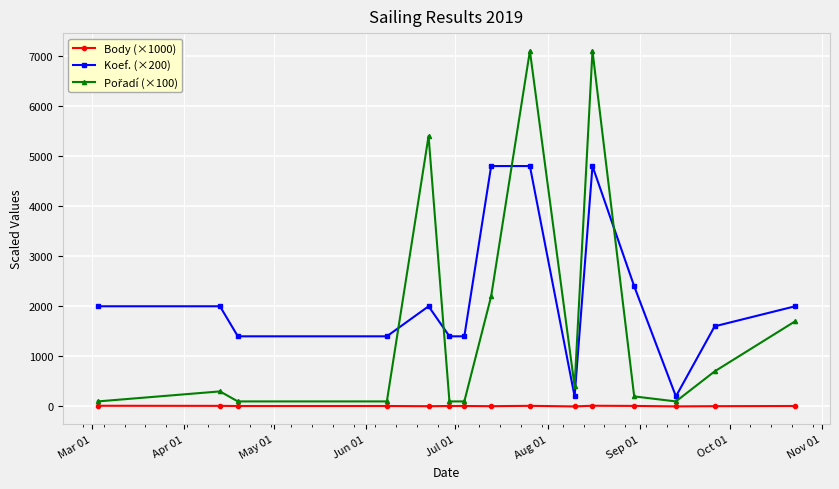

What is the lowest value of the Koef. (×200) series?

200.0